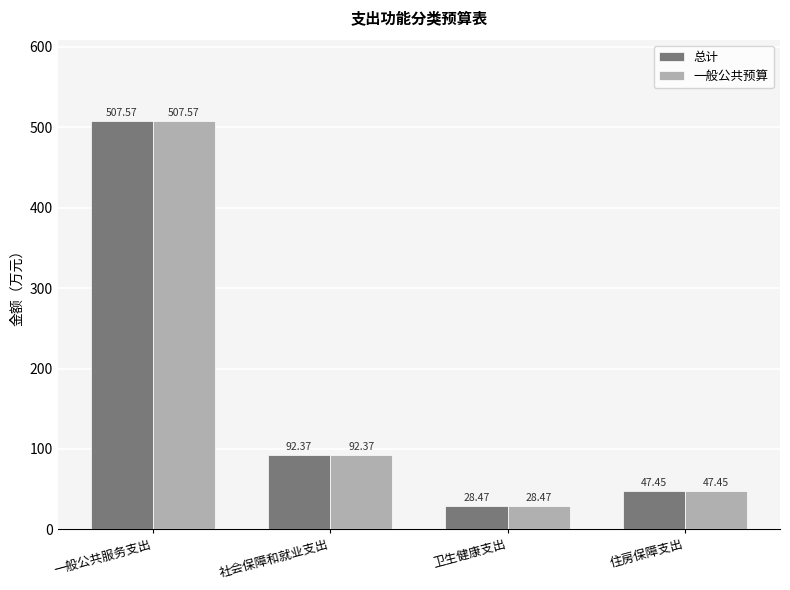

What is the maximum value shown in the chart?

507.6